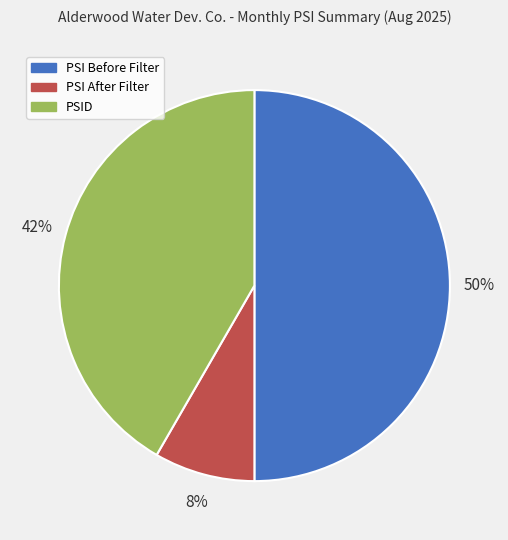

The PSI Before Filter slice represents 99% of the pie. True or false?

False